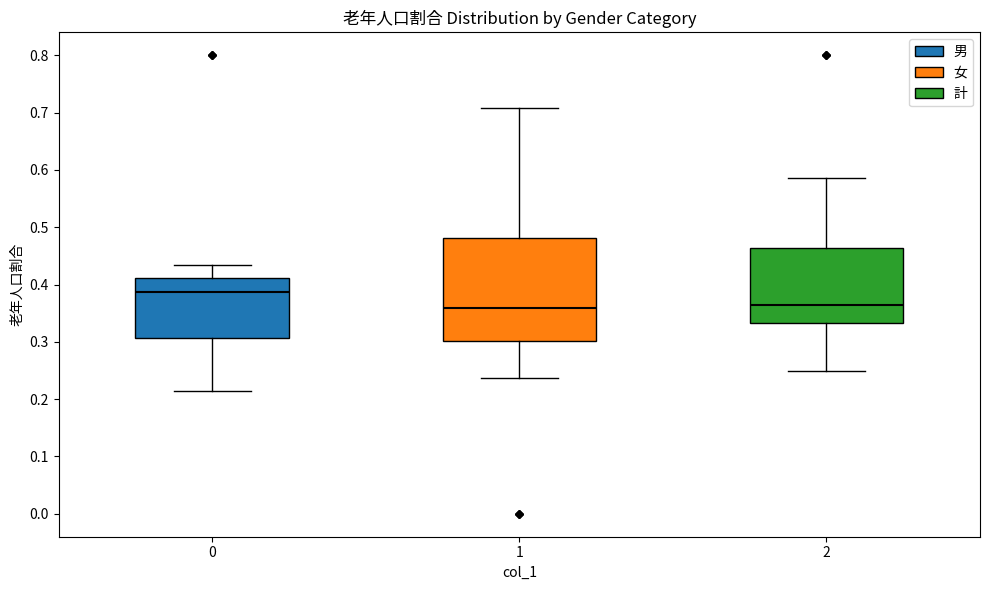

Reading left to right, read every box against the y-axis: the position of its median line, the range the box covers, and the ends of its whiskers. The values are not printed on the chart, so give them approximately, as read against the axis.

0: median 0.39, box 0.31 to 0.41, whiskers 0.21 to 0.43
1: median 0.36, box 0.30 to 0.48, whiskers 0.24 to 0.71
2: median 0.36, box 0.33 to 0.46, whiskers 0.25 to 0.59